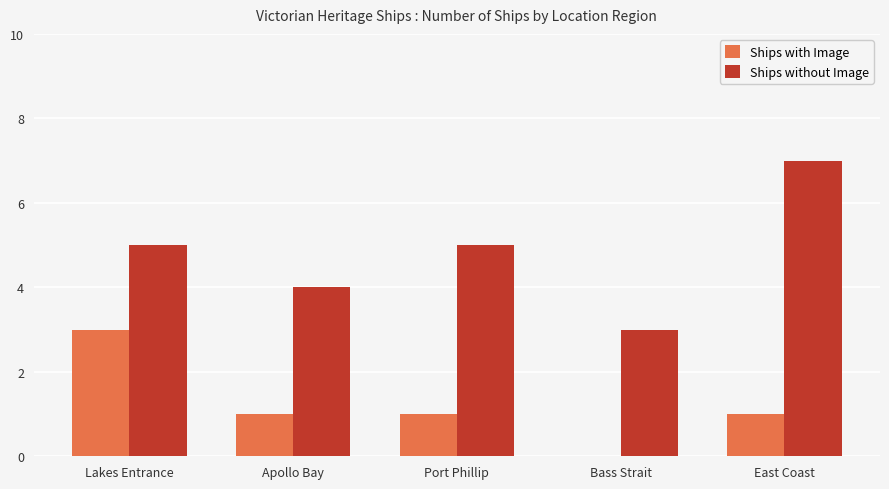

Does the chart contain stacked bars?

No